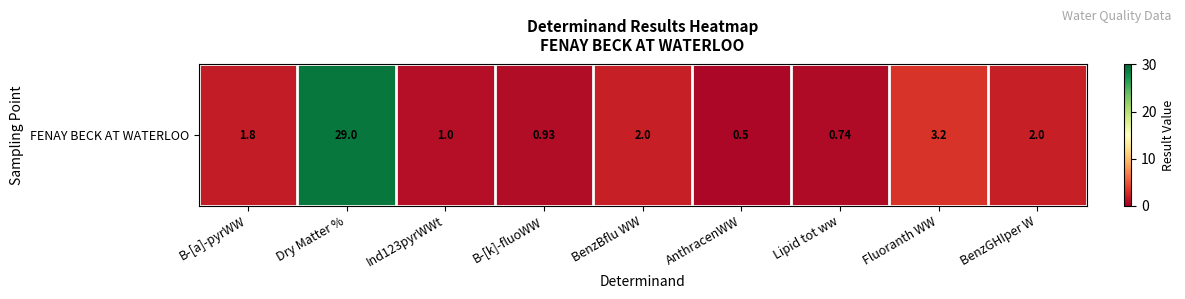

Reading left to right, what are all the values shown in this chart?

B-[a]-pyrWW=1.8	Dry Matter %=29.0	Ind123pyrWWt=1.0	B-[k]-fluoWW=0.9	BenzBflu WW=2.0	AnthracenWW=0.5	Lipid tot ww=0.7	Fluoranth WW=3.2	BenzGHIper W=2.0